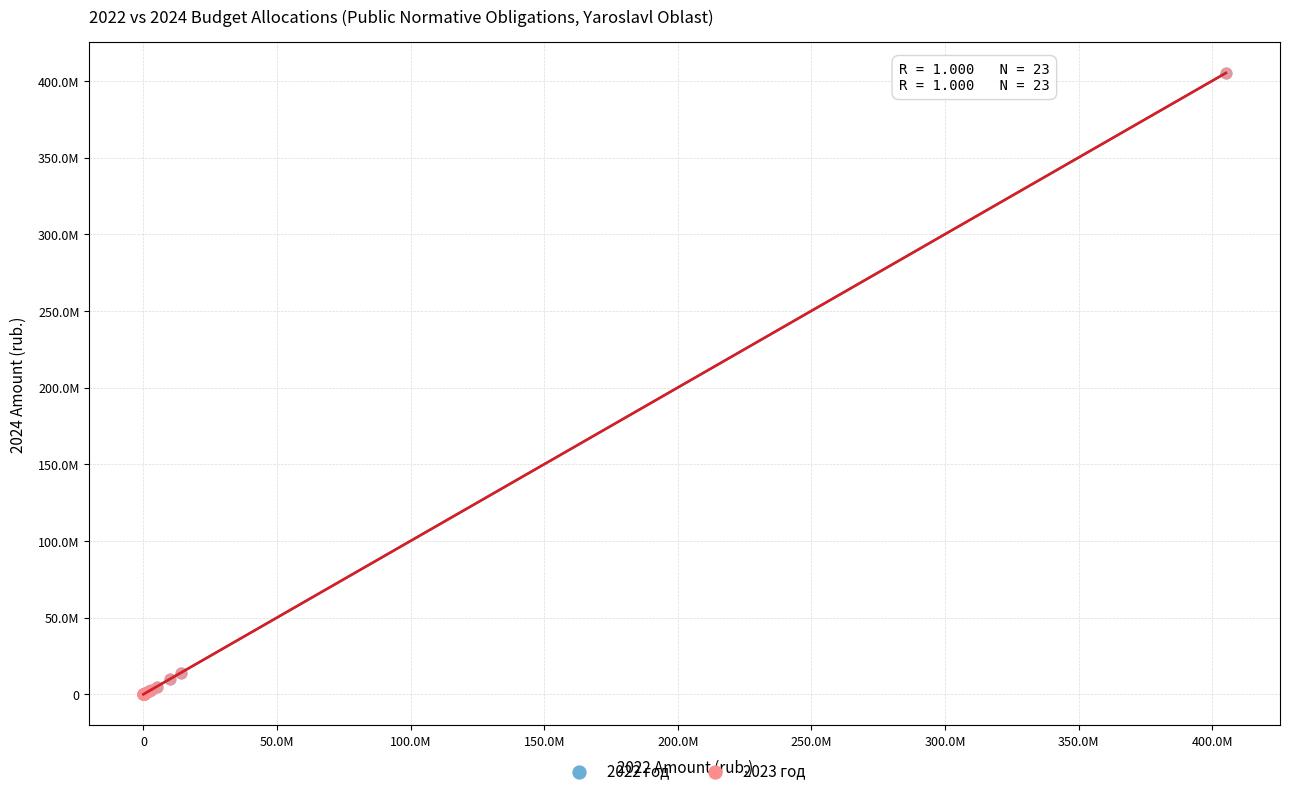

What are all the series names shown in the legend?

2022 год, 2023 год